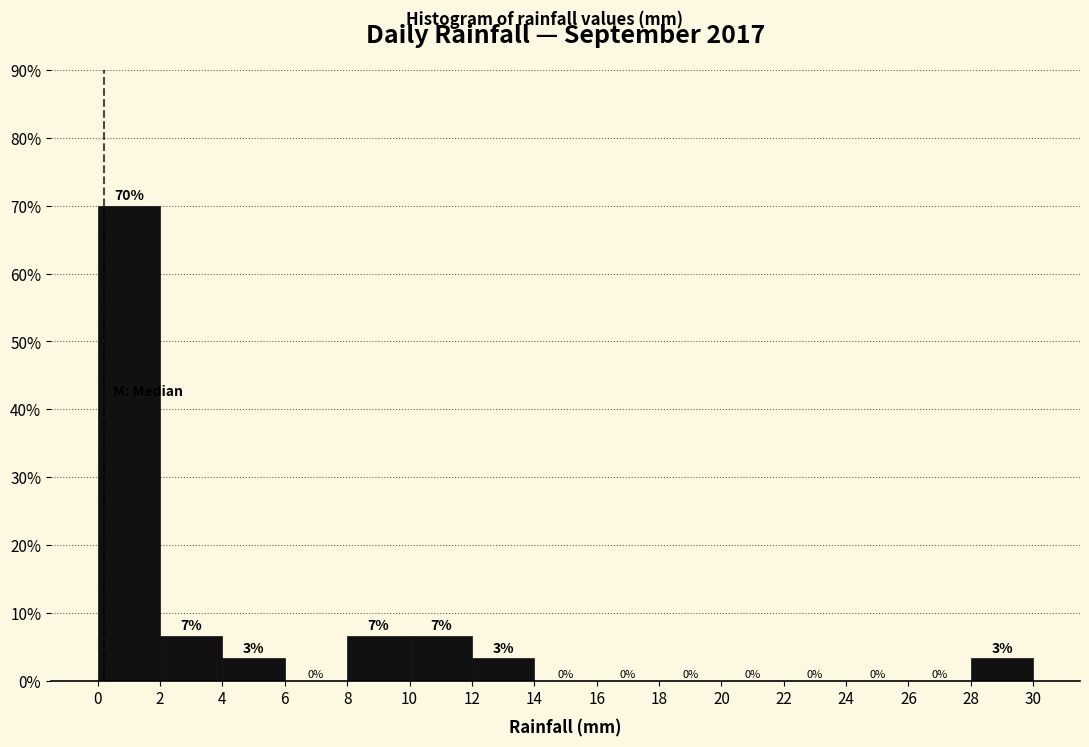

Which range on the x-axis has the tallest bar?

0 to 2